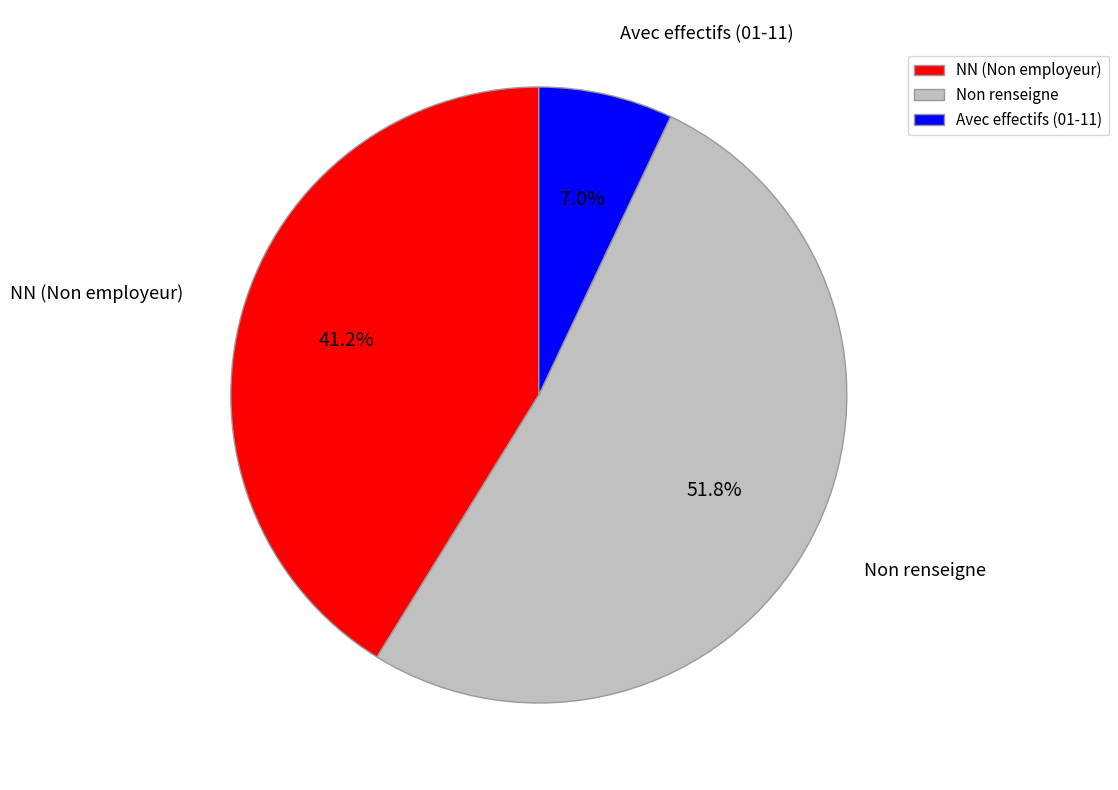

Is the sum of Non renseigne and Avec effectifs (01-11) greater than half?

Yes